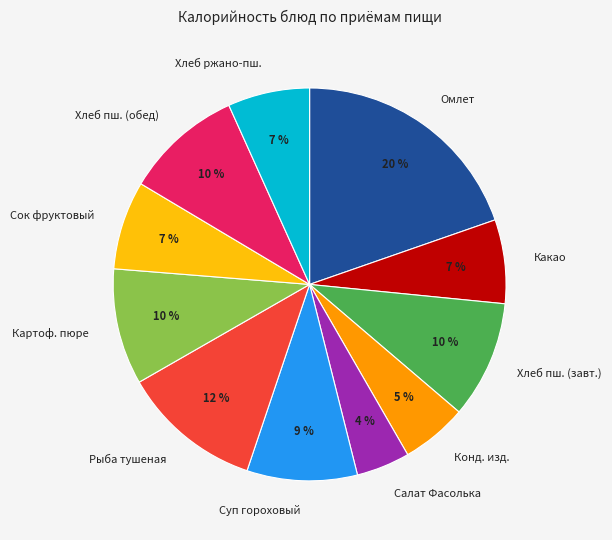

To the nearest percent, what is the average slice percentage?

9%